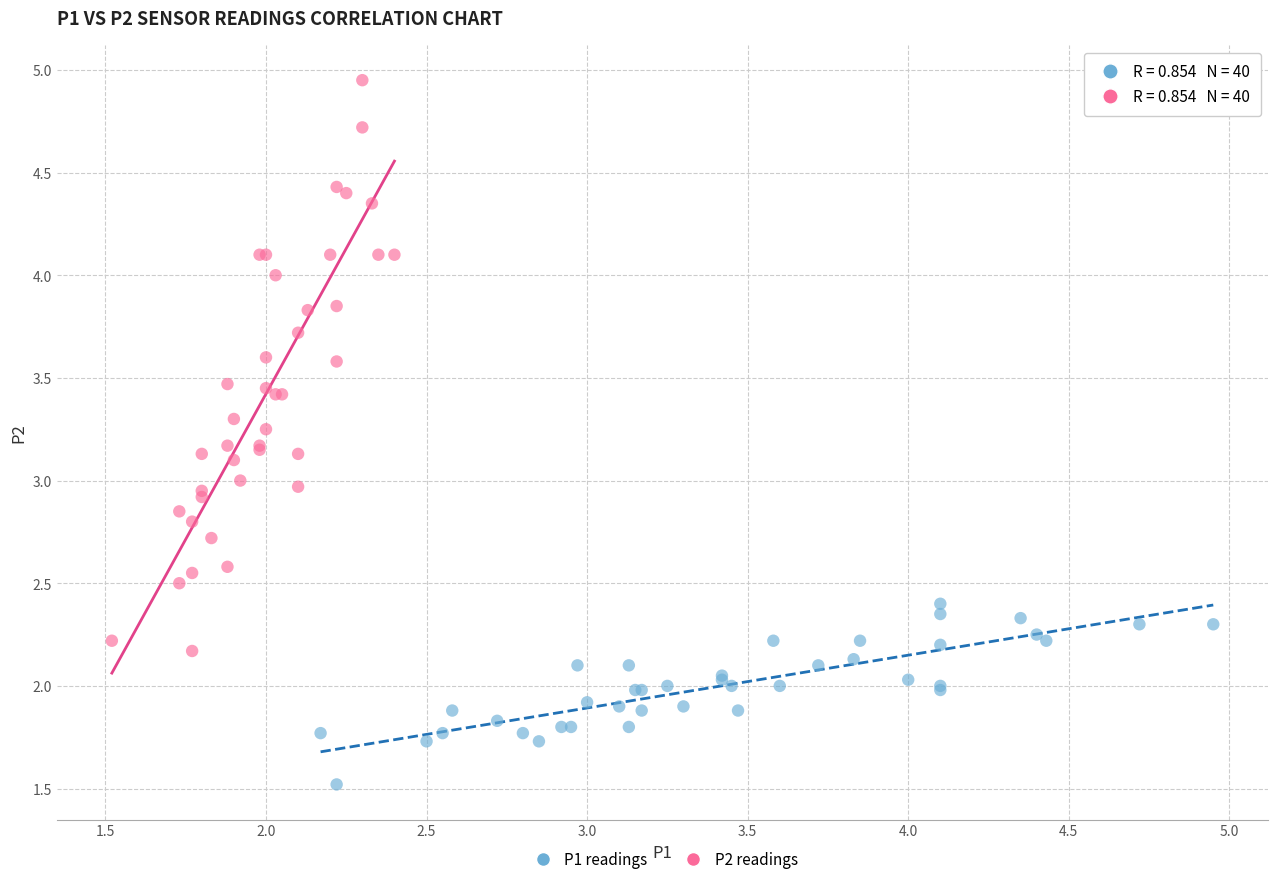

Which series has the largest Y range (max minus min)?

P2 readings